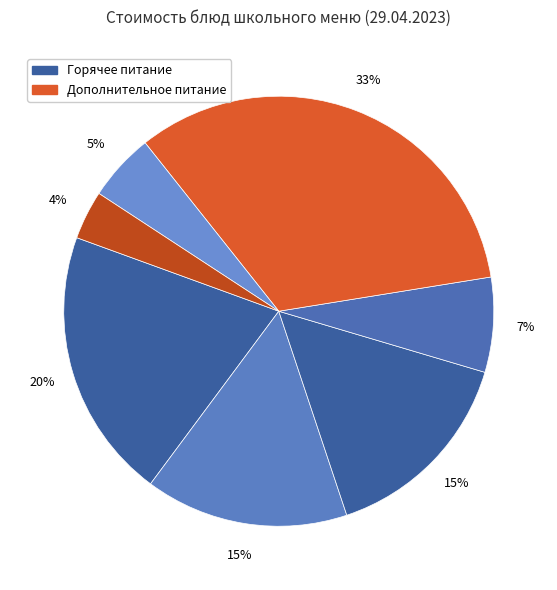

How many slices are in this pie chart?

7